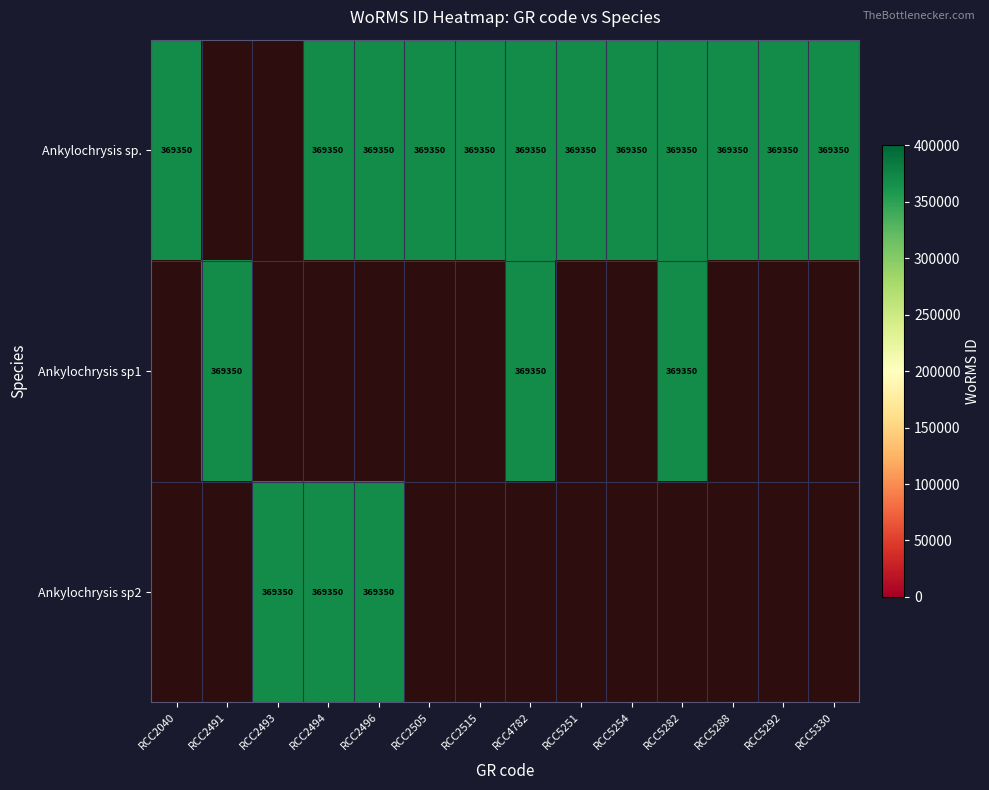

What is the sum of the Ankylochrysis sp. values at RCC2496 and RCC5330?

738700